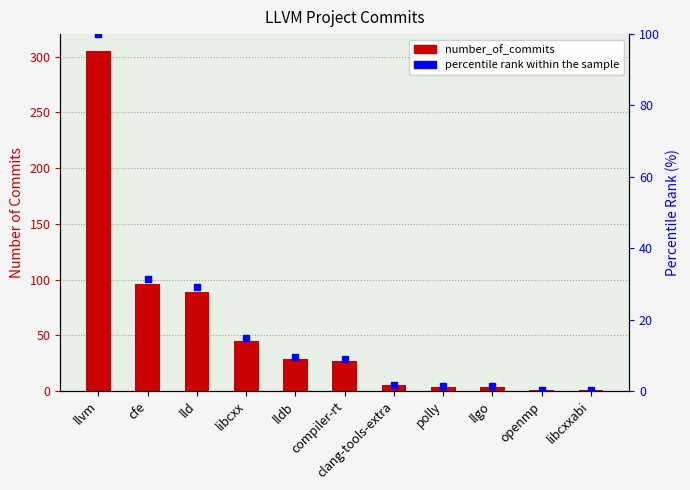

Which series has the widest spread of Y values?

number_of_commits